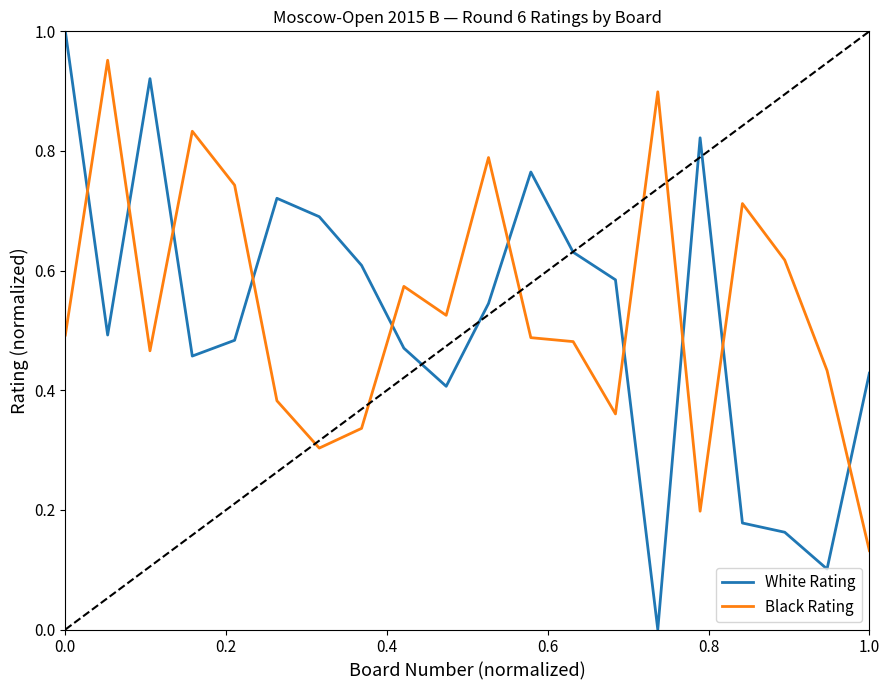

List the series in order of their peak value, lowest first.

Black Rating, White Rating